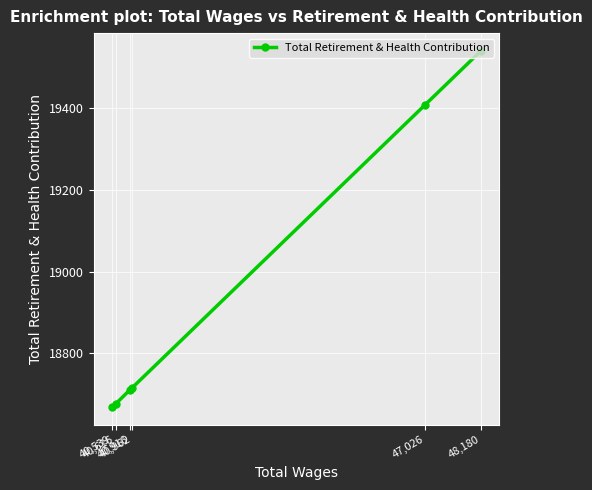

What is the label of the 2nd point from the right?

47,026